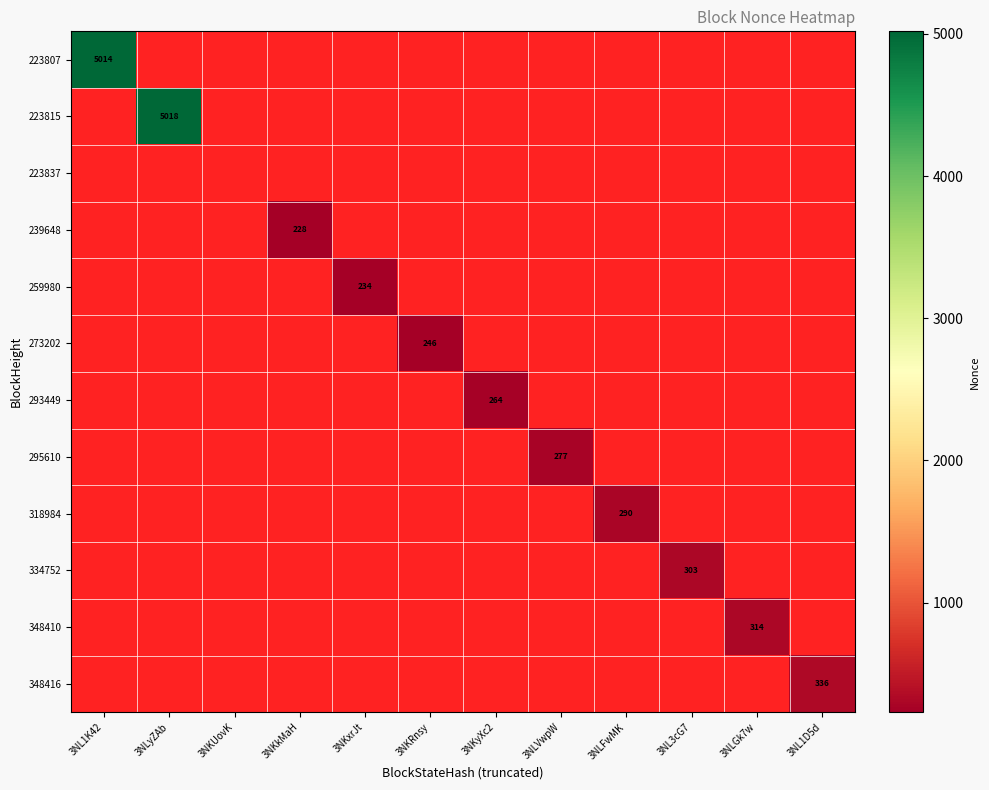

How many categories are shown in the chart?

12